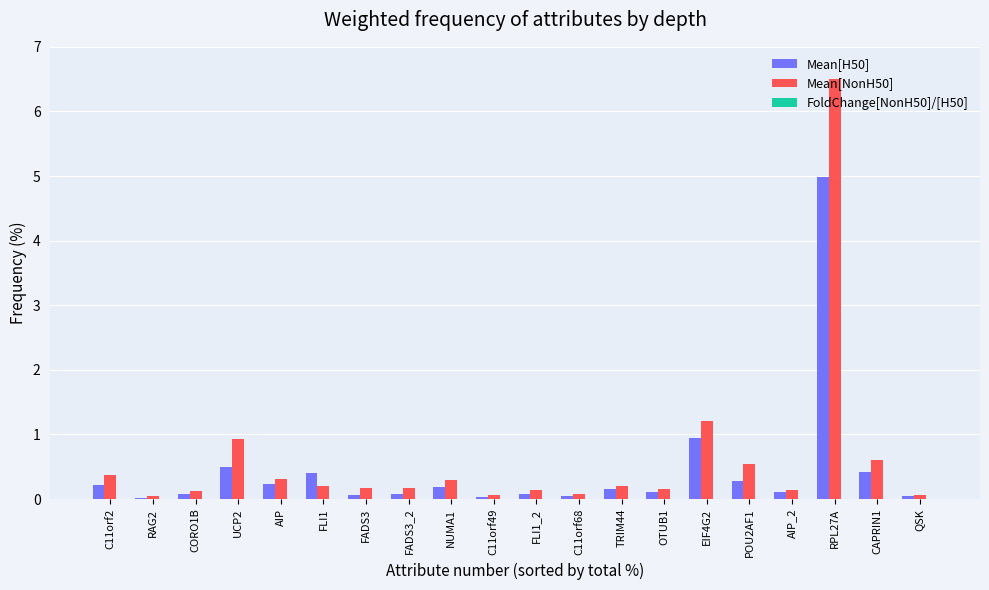

What is the greatest value displayed?

6.5